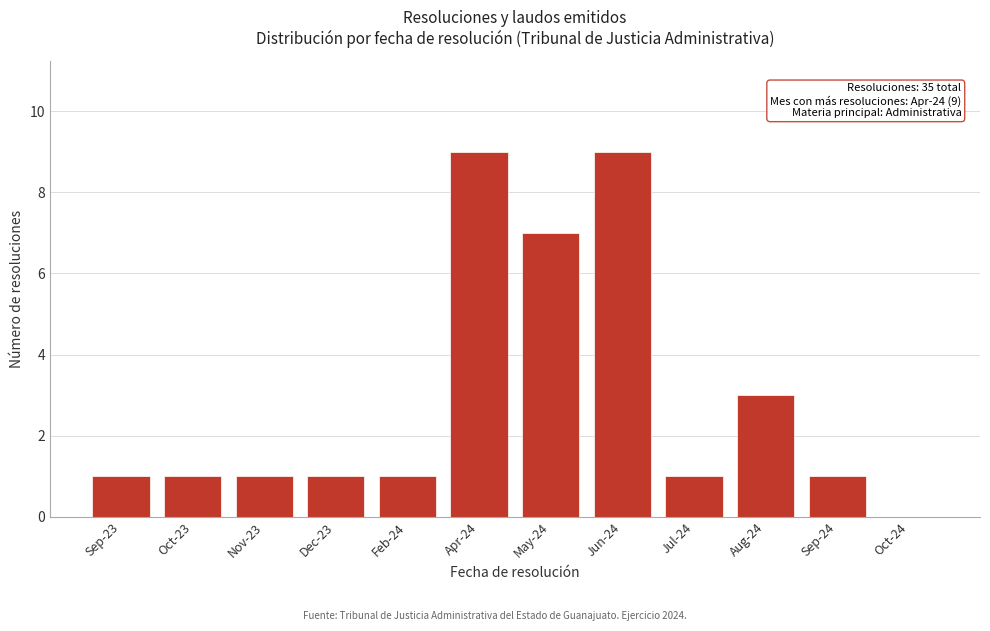

Reading left to right, transcribe all the data shown in this chart.

Sep-23=1	Oct-23=1	Nov-23=1	Dec-23=1	Feb-24=1	Apr-24=9	May-24=7	Jun-24=9	Jul-24=1	Aug-24=3	Sep-24=1	Oct-24=0